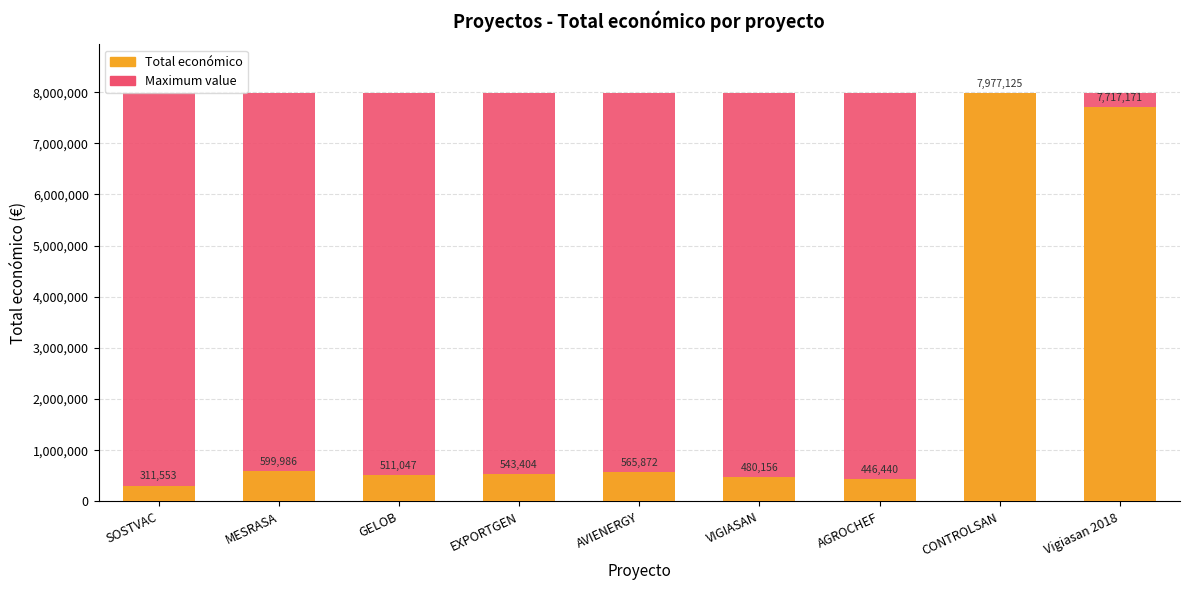

What is the maximum value shown in the chart?

7977125